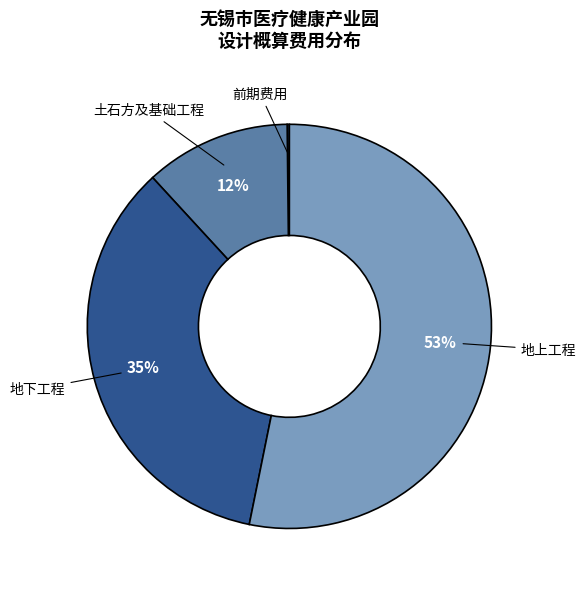

To the nearest percent, what is the combined percentage of 土石方及基础工程 and 地上工程?

65%